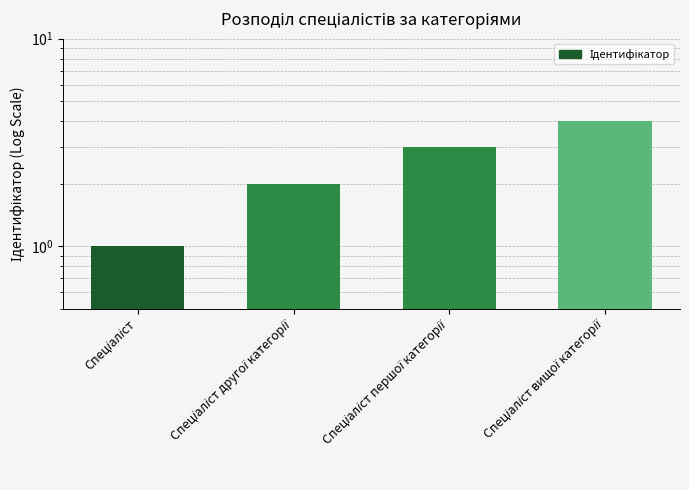

Read the value at Спеціаліст першої категорії.

3